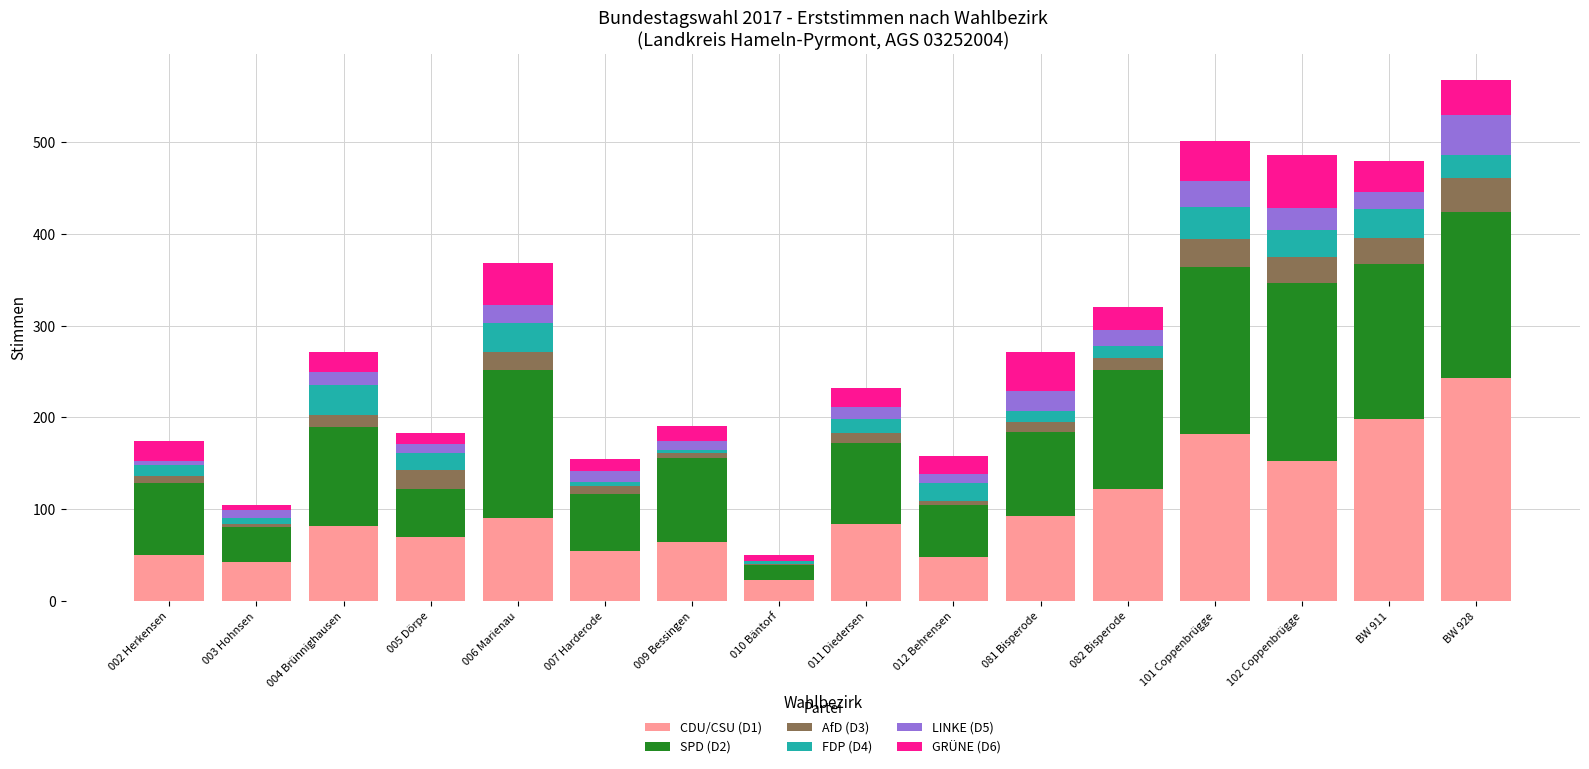

Which category has the highest value in the CDU/CSU (D1) series?

BW 928